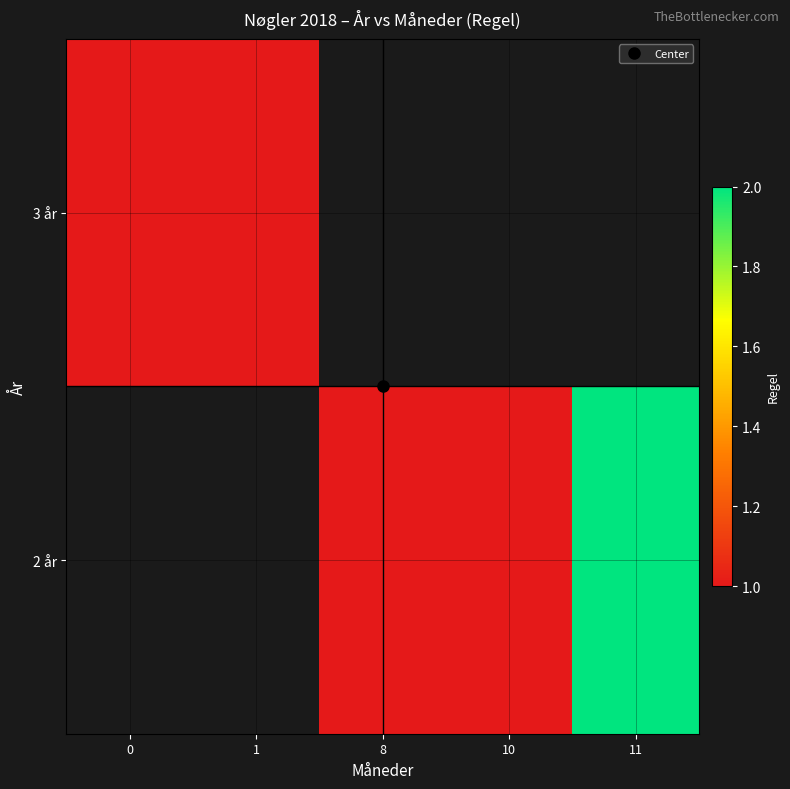

Count the number of categories in the chart.

5